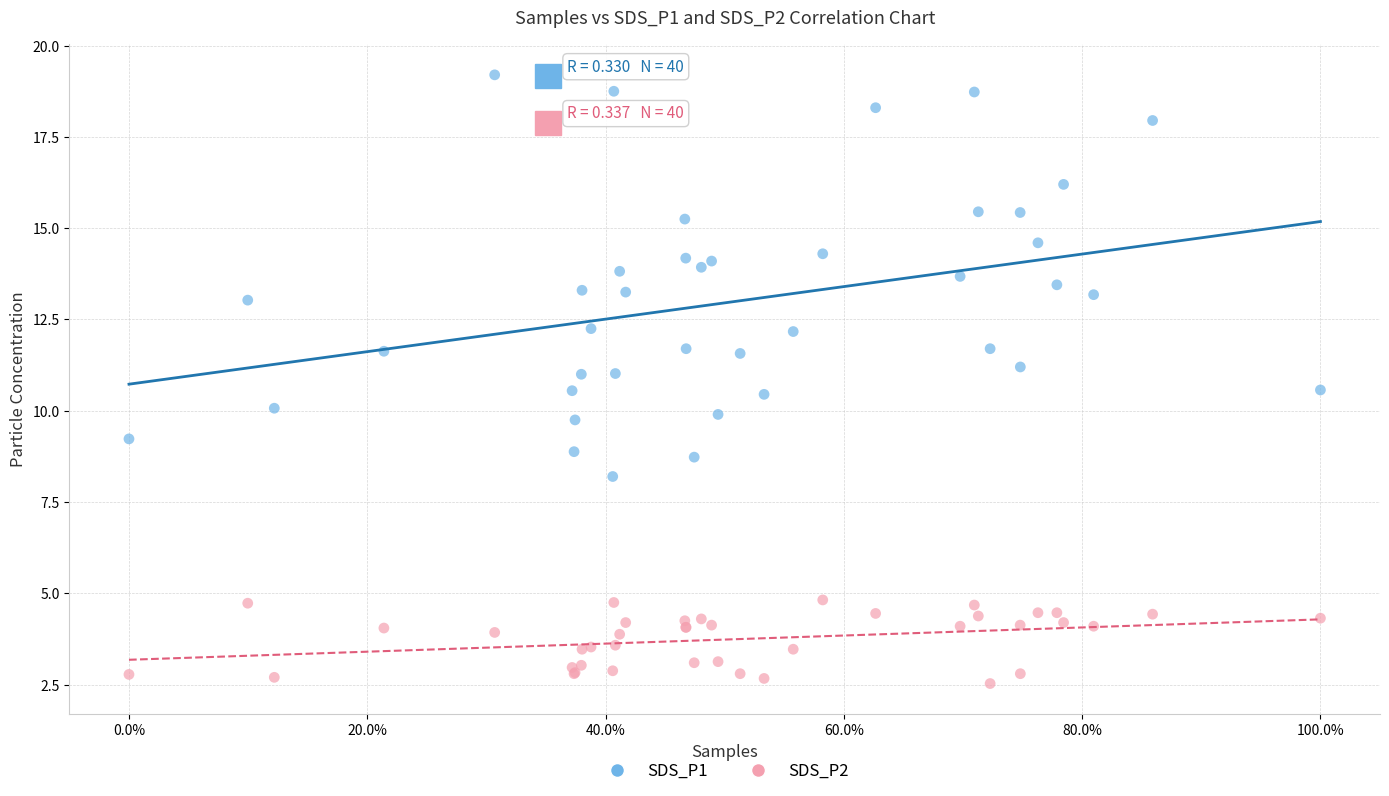

Which series reaches the minimum Y coordinate?

SDS_P2